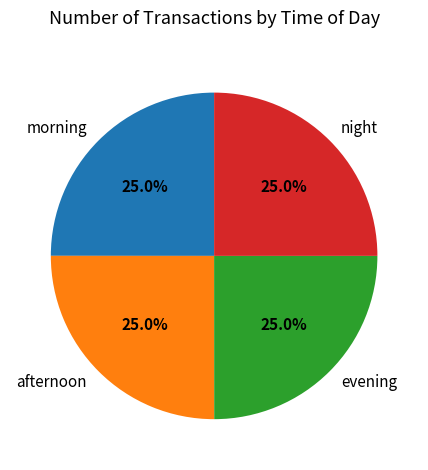

How much of the chart is everything except morning?

75.0%